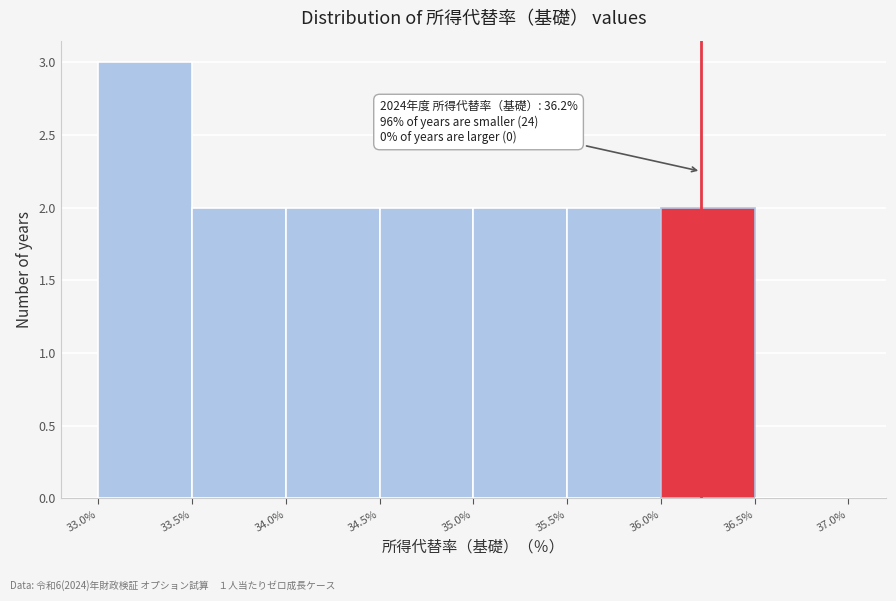

Which range on the x-axis has the tallest bar?

33.0% to 33.5%